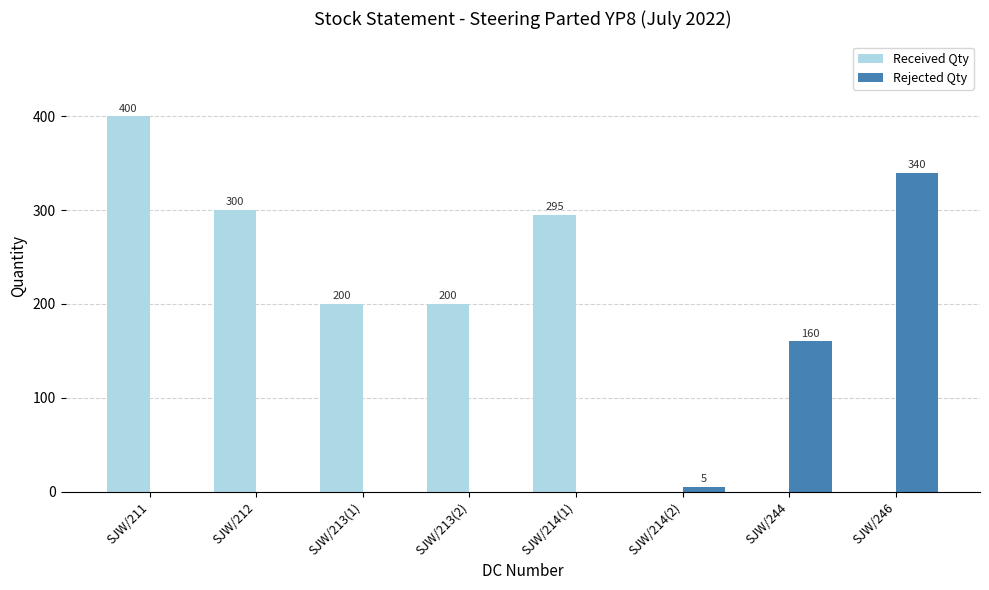

Which category has the highest value in the Received Qty series?

SJW/211